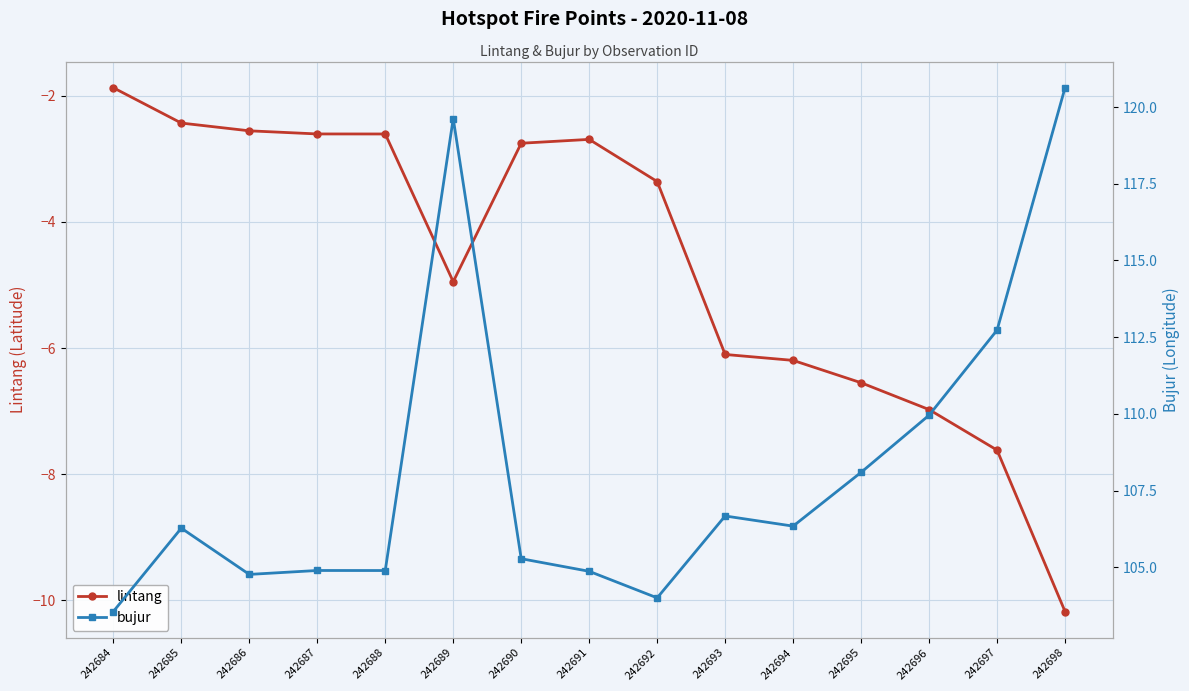

True or false: lintang and bujur intersect in this chart.

False